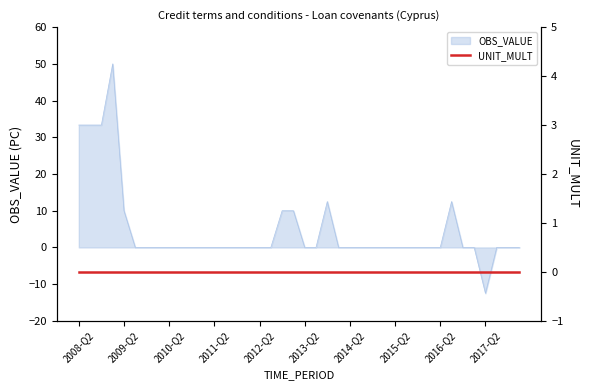

What is the label of the 24th point from the left?

2014-Q1